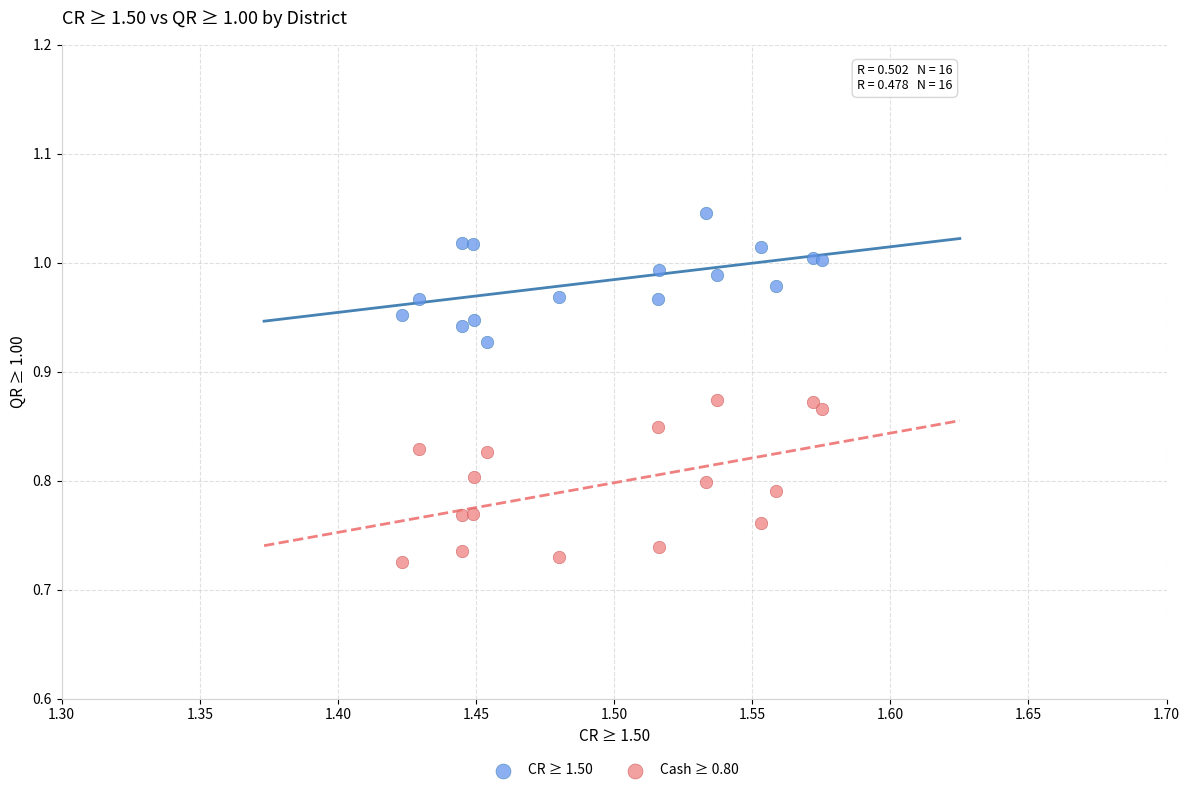

Which series reaches the minimum Y coordinate?

Cash ≥ 0.80